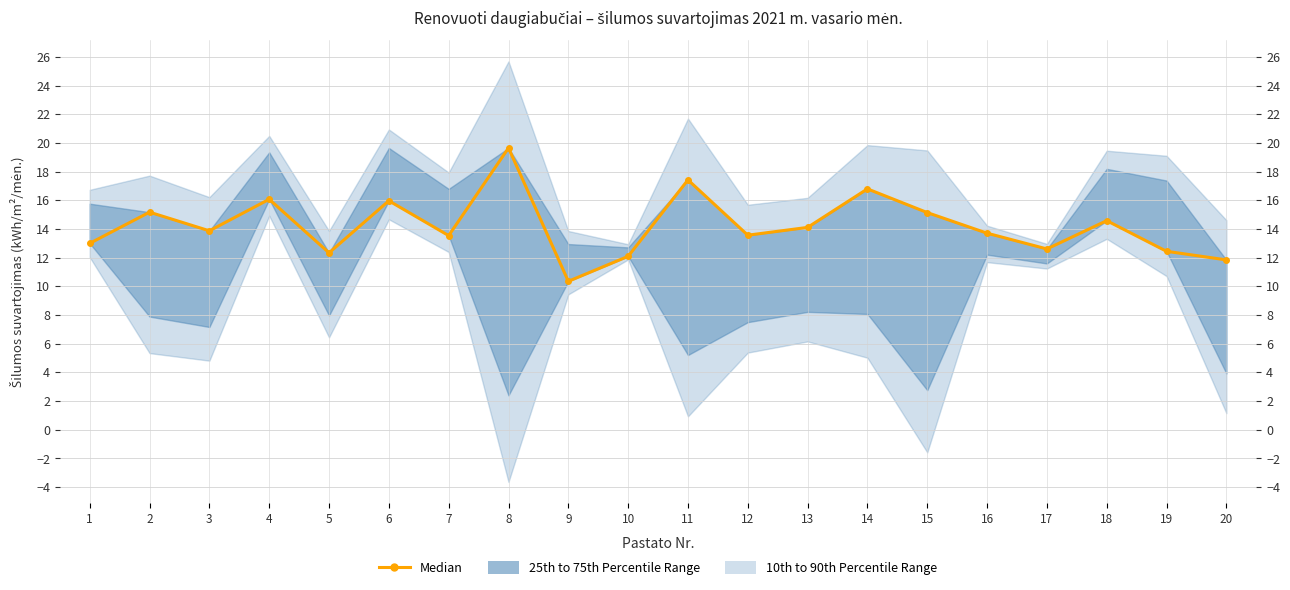

Between 14 and 5, which is larger?

14